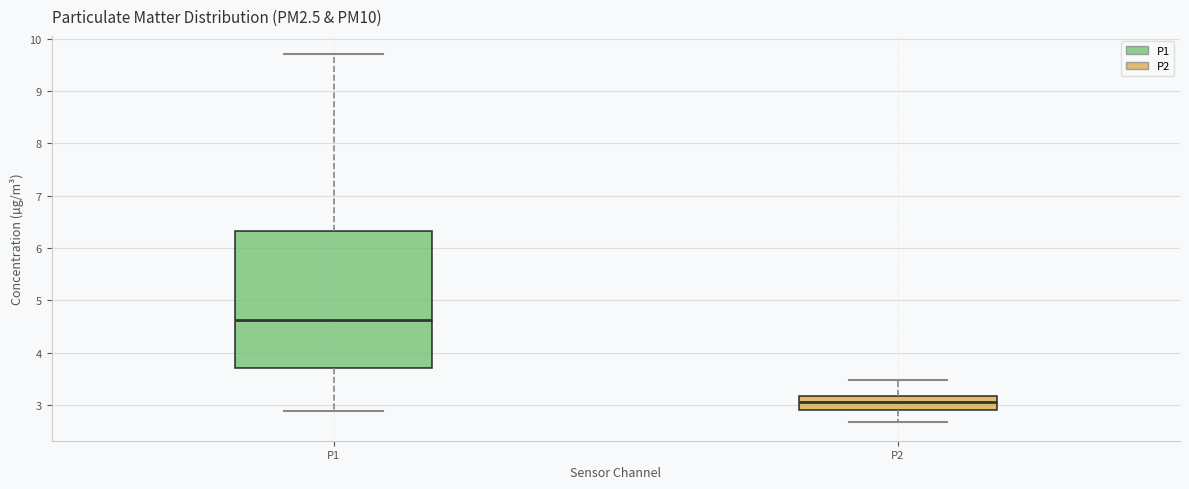

Reading left to right, read every box against the y-axis: the position of its median line, the range the box covers, and the ends of its whiskers. The values are not printed on the chart, so give them approximately, as read against the axis.

P1: median 4.6, box 3.7 to 6.3, whiskers 2.9 to 9.7
P2: median 3.1, box 2.9 to 3.2, whiskers 2.7 to 3.5